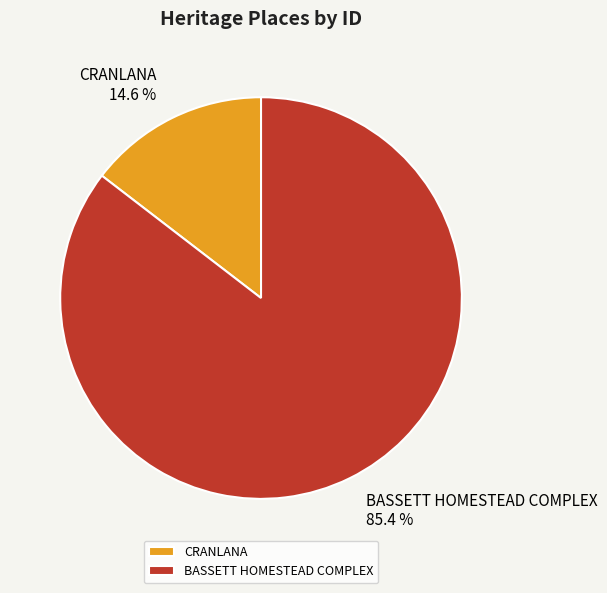

True or false: BASSETT HOMESTEAD COMPLEX accounts for 78% of the total.

False